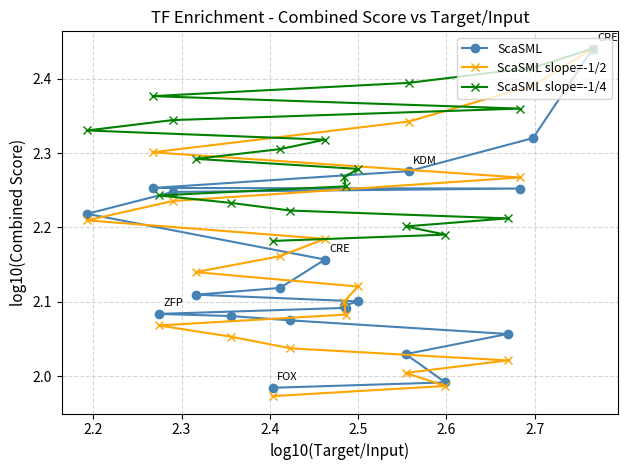

At how many categories does at least one series exceed 1?

20